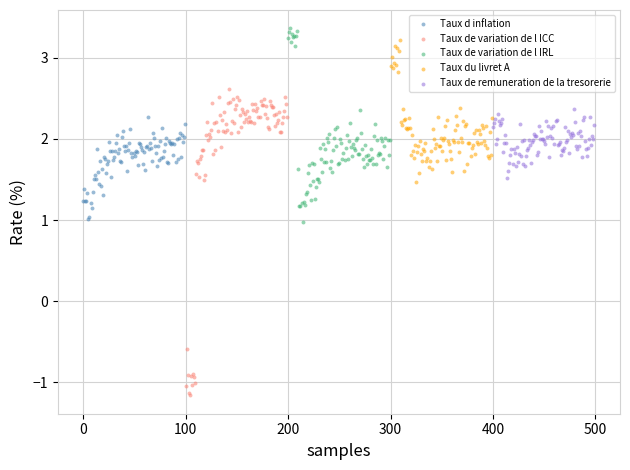

Which series reaches the maximum Y coordinate?

Taux de variation de l IRL